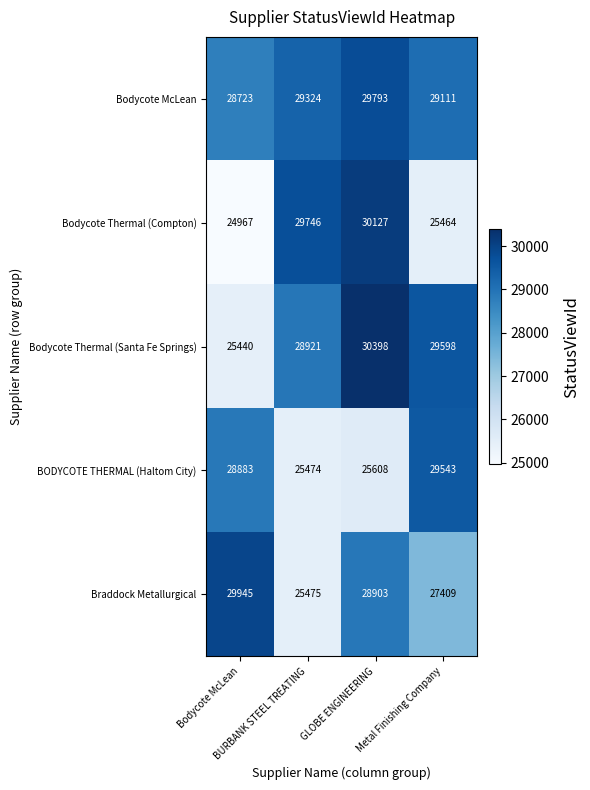

Which series has the largest range (max minus min)?

Bodycote Thermal (Compton)